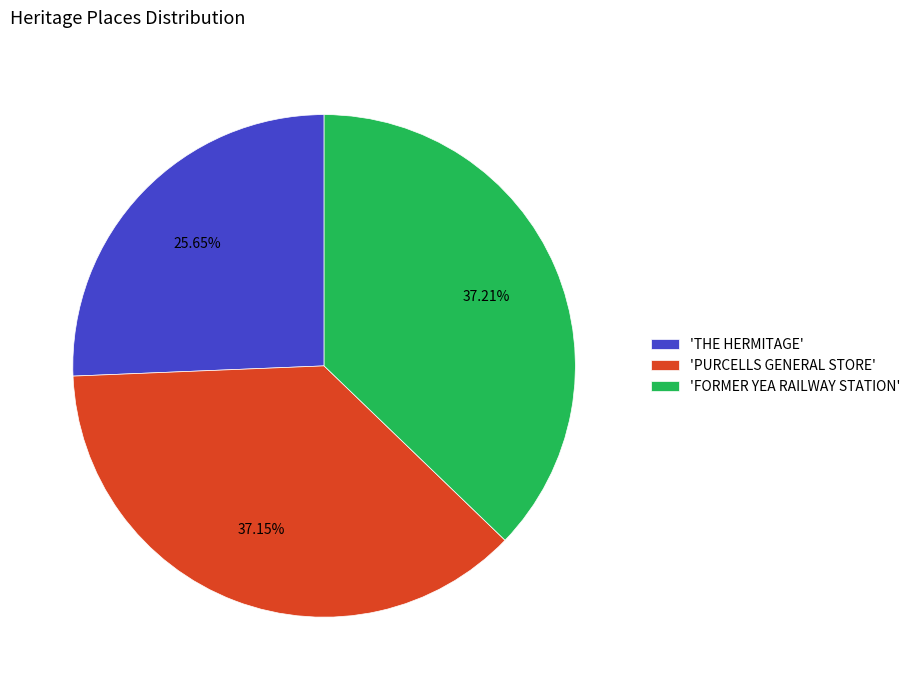

Does 'FORMER YEA RAILWAY STATION' represent more than half of the total?

No